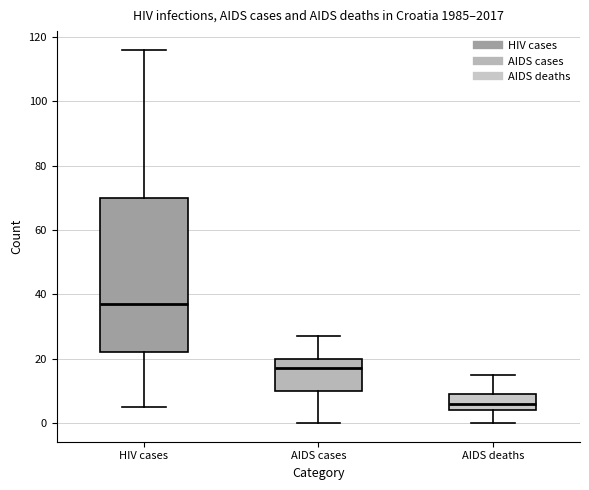

Which box's median line is the highest?

HIV cases